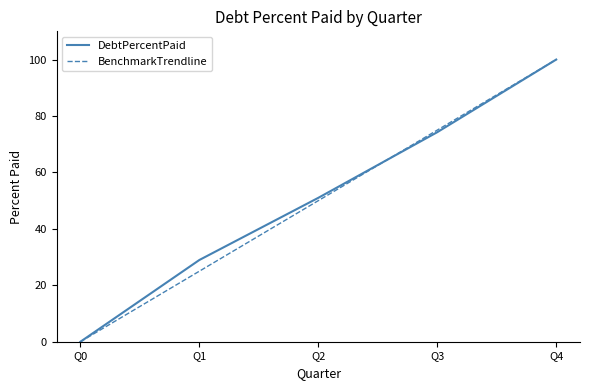

Is it true that BenchmarkTrendline equals 25.0 at Q1?

True